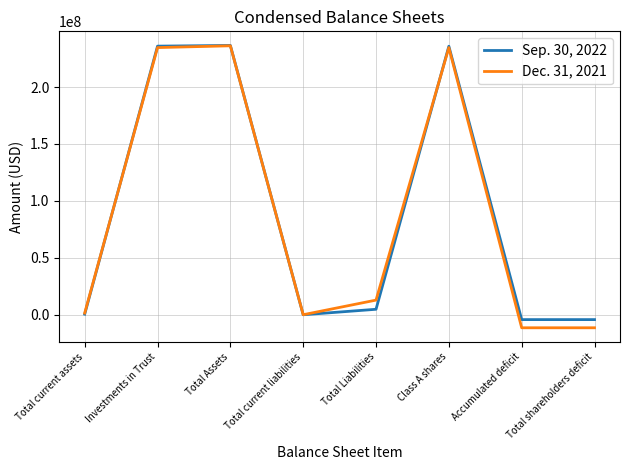

True or false: Sep. 30, 2022 and Dec. 31, 2021 intersect in this chart.

True